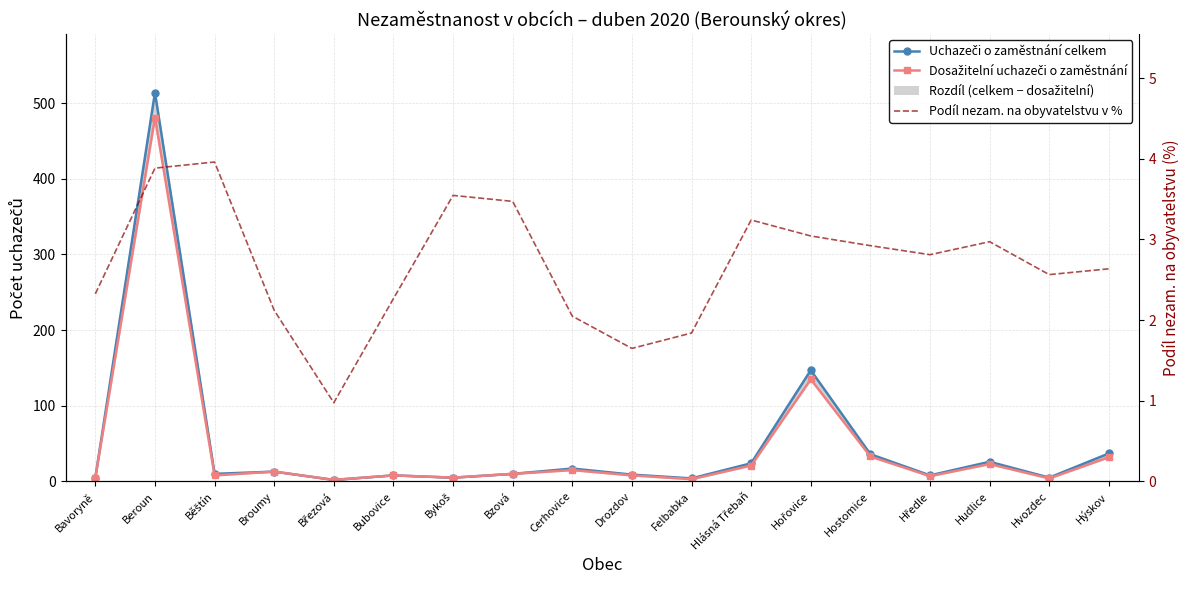

Which has a higher value, Hostomice or Bzová?

Hostomice